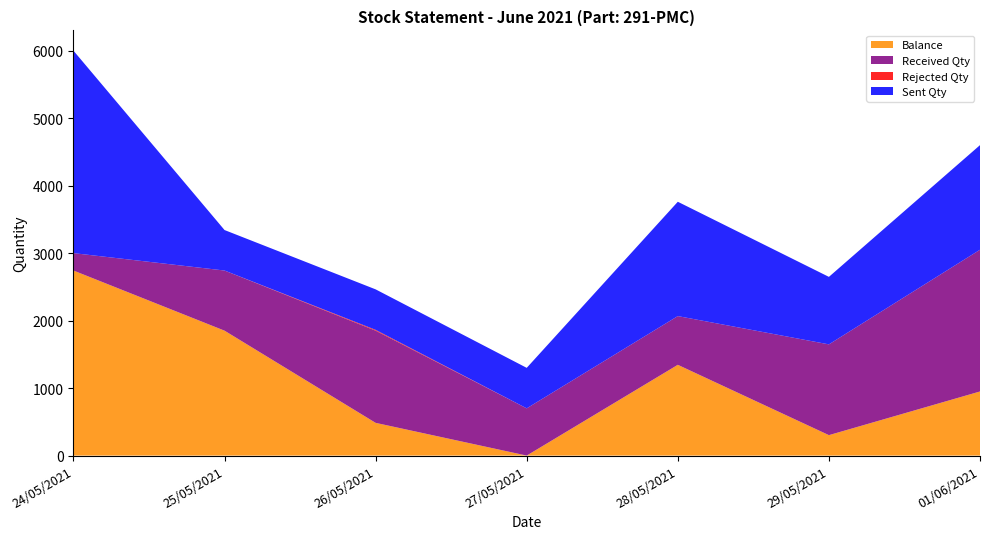

Reading right to left, what are all the values shown in this chart?

Balance: 950	303	1345	0	485	1851	2742
Received Qty: 2100	1345	722	700	1366	891	258
Rejected Qty: 0	0	0	0	12	0	0
Sent Qty: 1550	1000	1694	600	600	600	3000